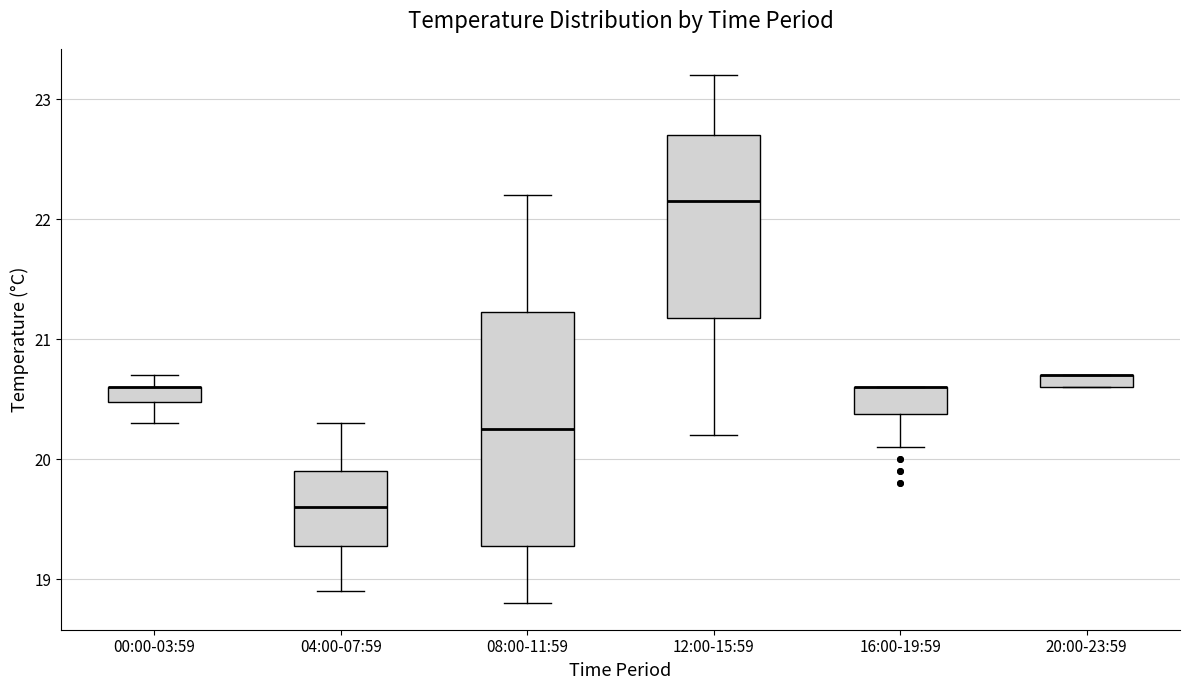

Comparing the boxes themselves (not the whiskers), which one is the tallest?

08:00-11:59